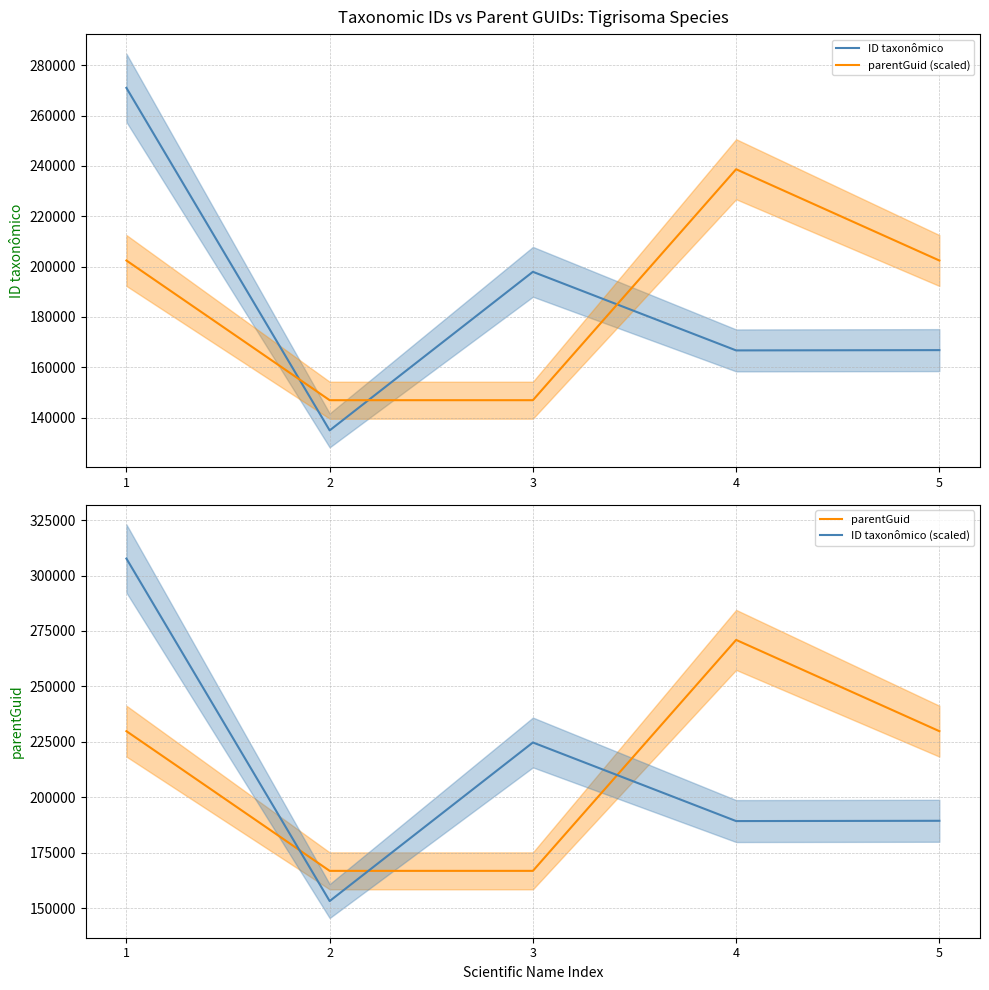

What value does the parentGuid (scaled) series have at 5?

202391.5